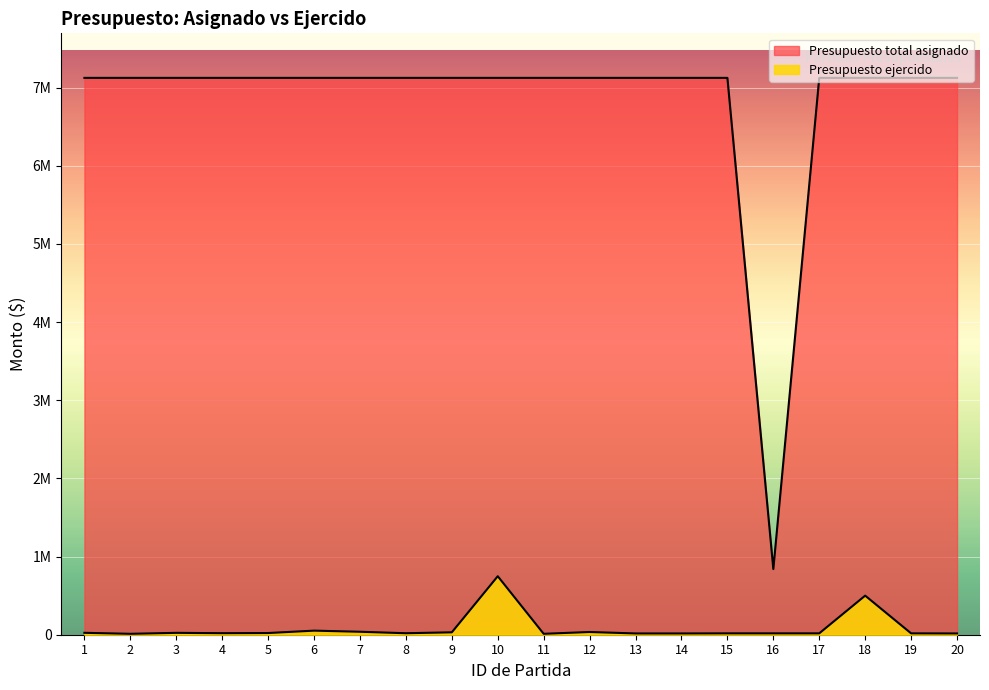

At 12, list the series in order from smallest to largest.

Presupuesto ejercido, Presupuesto total asignado